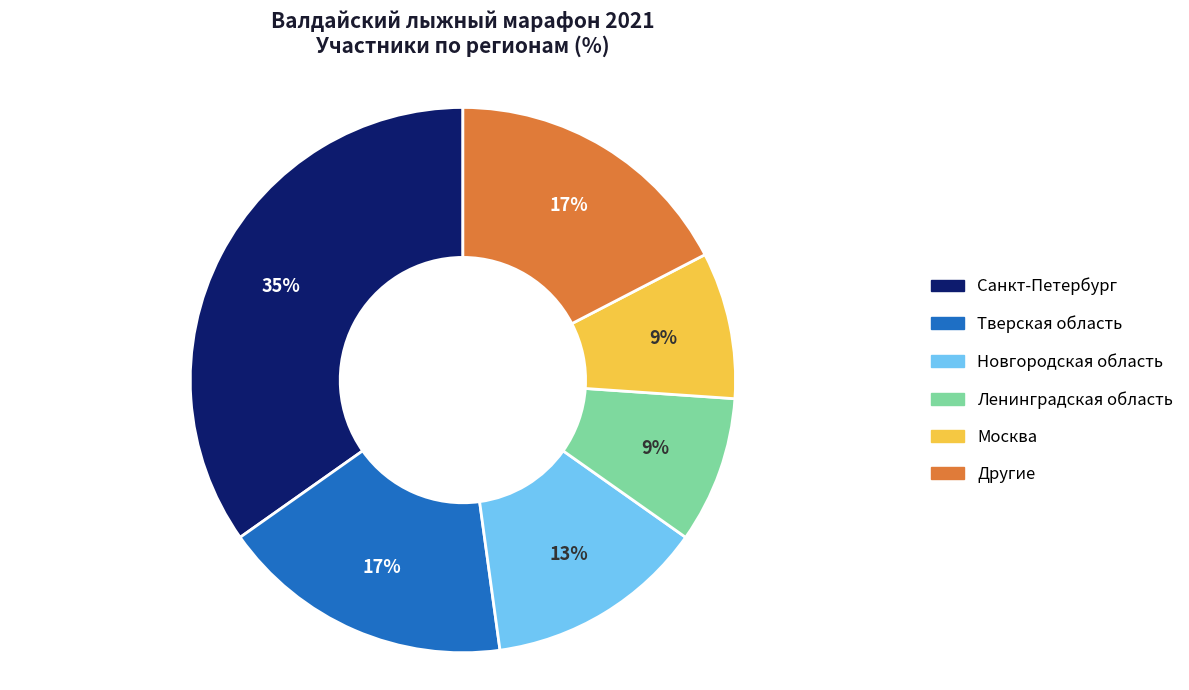

Do Ленинградская область and Санкт-Петербург together represent more than half of the pie?

No